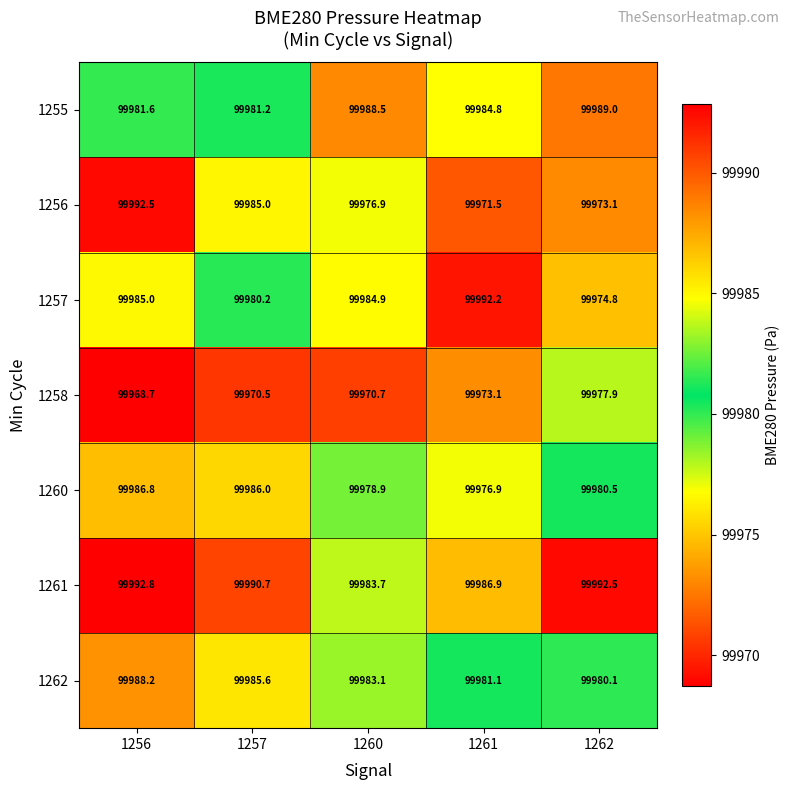

At how many categories does at least one series exceed 99986?

5